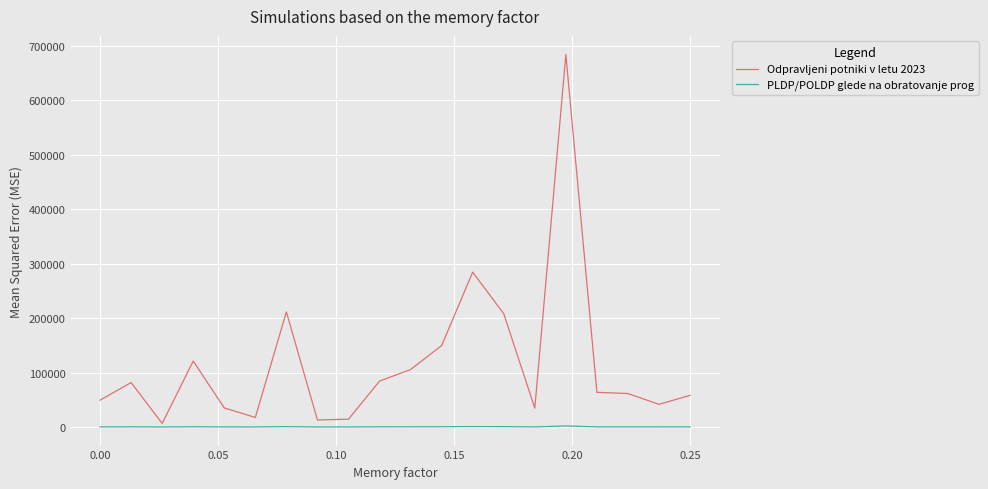

What is the sum of all PLDP/POLDP glede na obratovanje prog values?

6370.9